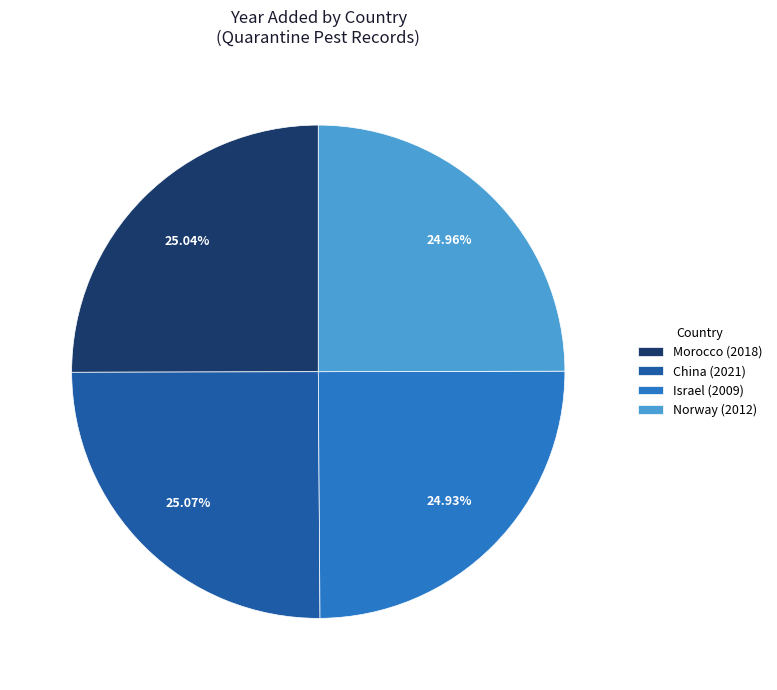

Does any single category account for the majority?

No